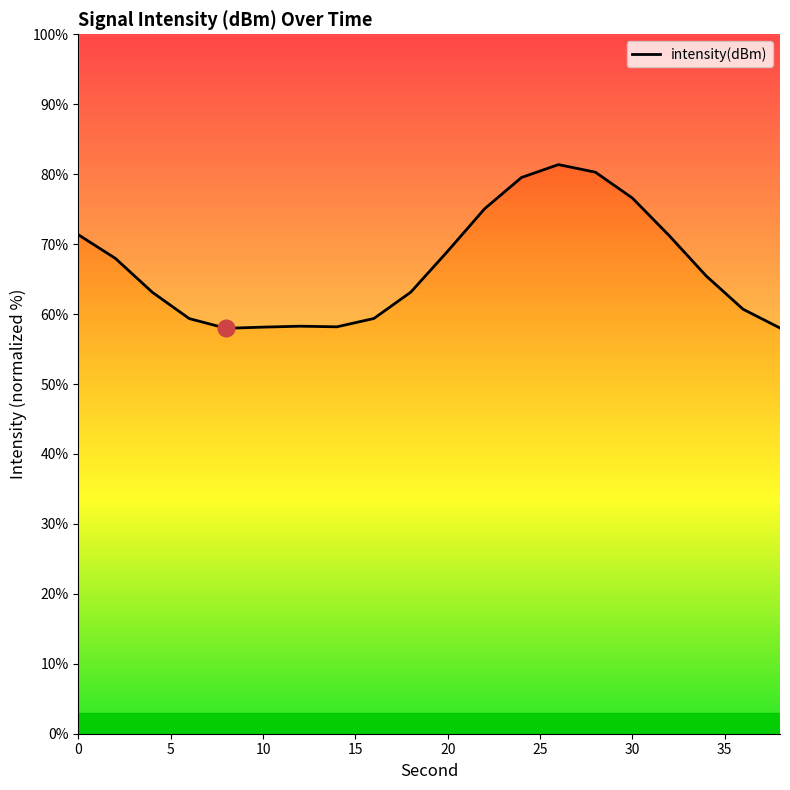

The chart shows a value of 104.7 at 20. True or false?

False